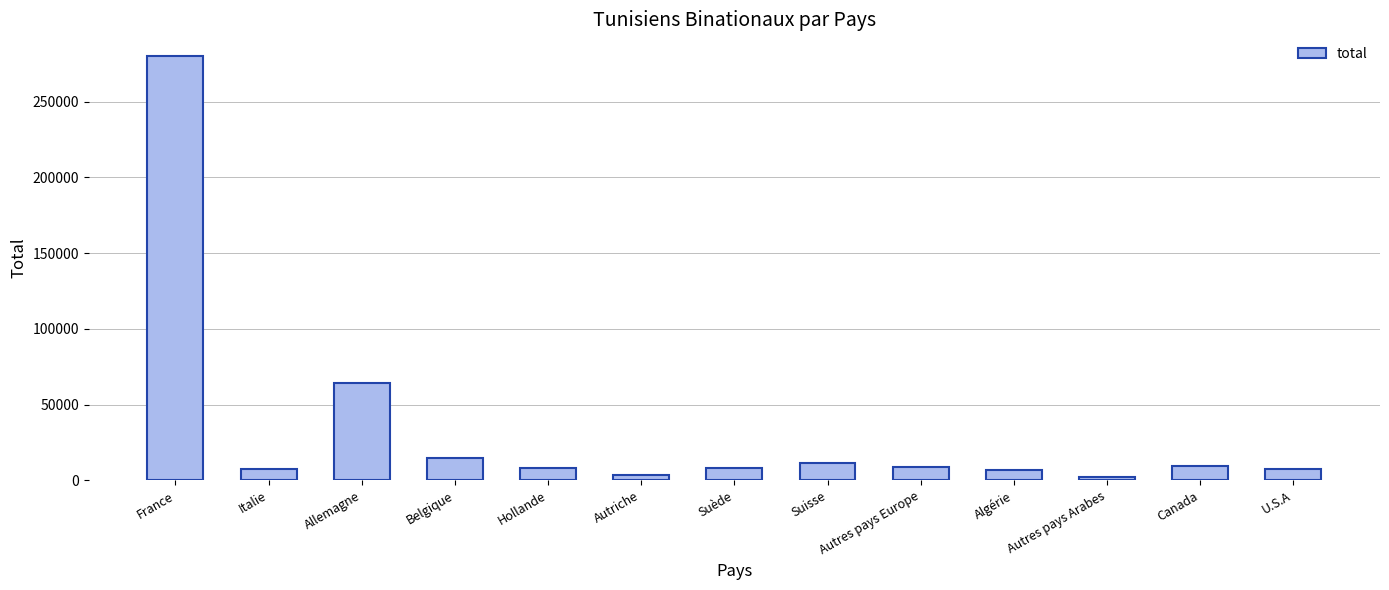

What is the maximum value shown in the chart?

280355